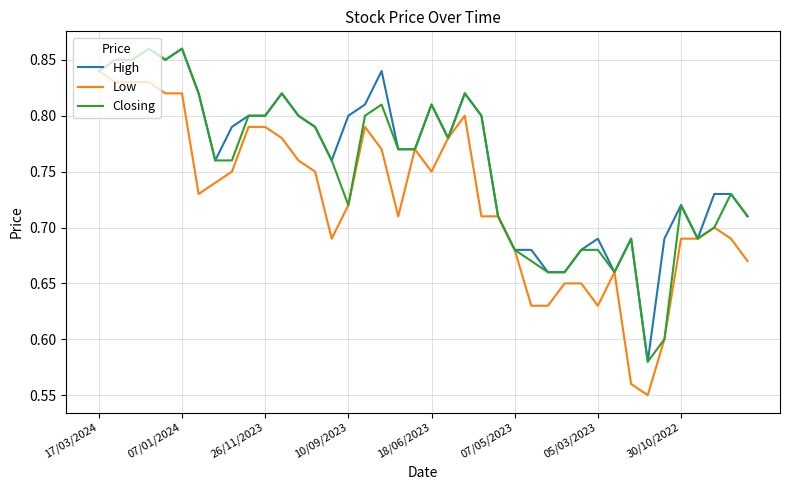

True or false: High has more than 2 interior local peaks.

True